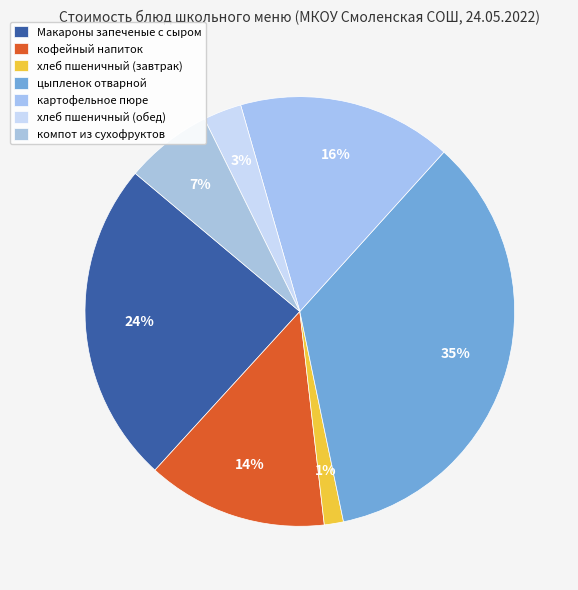

Combined, do хлеб пшеничный (обед) and цыпленок отварной account for over 50%?

No